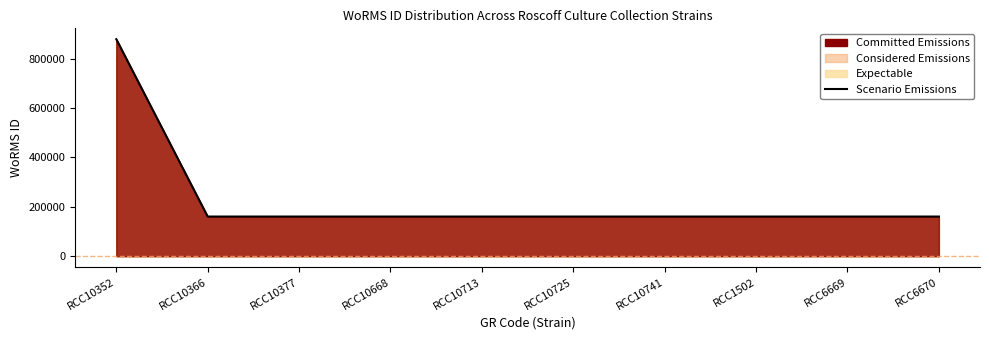

Reading right to left, extract all data points from this chart.

RCC6670=160584	RCC6669=160584	RCC1502=160585	RCC10741=160585	RCC10725=160585	RCC10713=160585	RCC10668=160585	RCC10377=160585	RCC10366=160585	RCC10352=878643